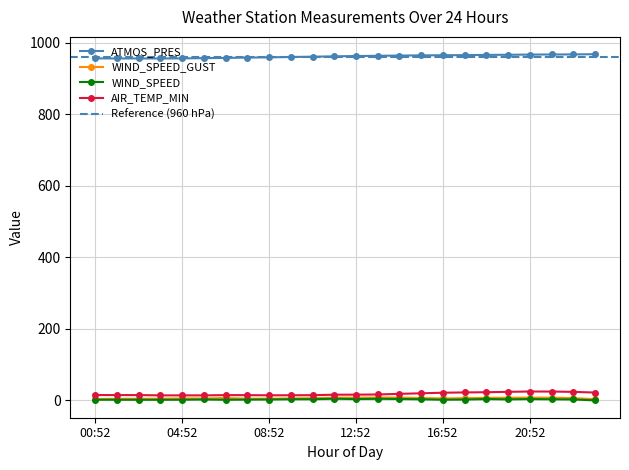

Reading left to right, extract all data points from this chart.

ATMOS_PRES: 956.8	956.7	956.7	956.6	956.9	957.6	958.2	959.1	959.8	960.8	961.6	962.6	963.5	964.1	964.8	965.3	965.7	966.0	966.6	967.0	967.5	967.8	968.0	968.6
WIND_SPEED_GUST: 4.1	4.6	4.8	4.9	5.7	5.4	6.7	4.9	4.9	5.6	6.2	7.6	7.5	8.1	7.9	6.6	5.6	6.3	7.2	7.4	7.8	7.7	6.4	3.5
WIND_SPEED: 1.9	1.9	1.8	1.8	2.0	2.6	1.8	2.3	2.5	3.2	3.3	4.6	3.7	4.5	3.9	3.1	1.9	2.4	3.8	2.9	3.8	3.1	2.7	0.0
AIR_TEMP_MIN: 15.0	14.9	14.9	14.1	14.1	14.1	14.8	14.7	14.3	14.4	14.6	16.0	16.1	16.6	18.4	19.9	21.5	22.3	22.9	24.0	24.9	24.8	23.9	22.0